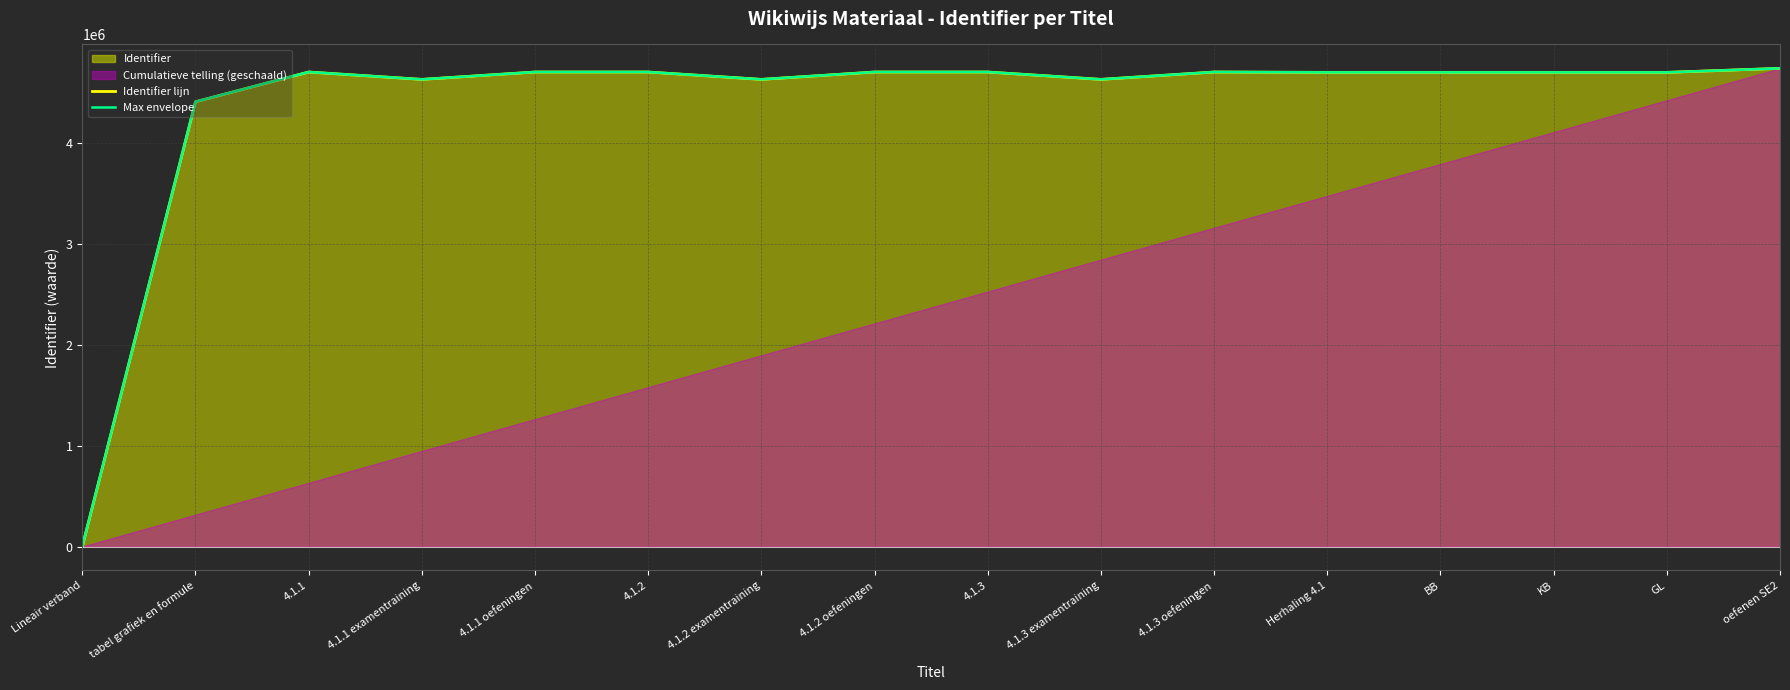

True or false: Max envelope has a value of 4699565 at Herhaling 4.1.

True